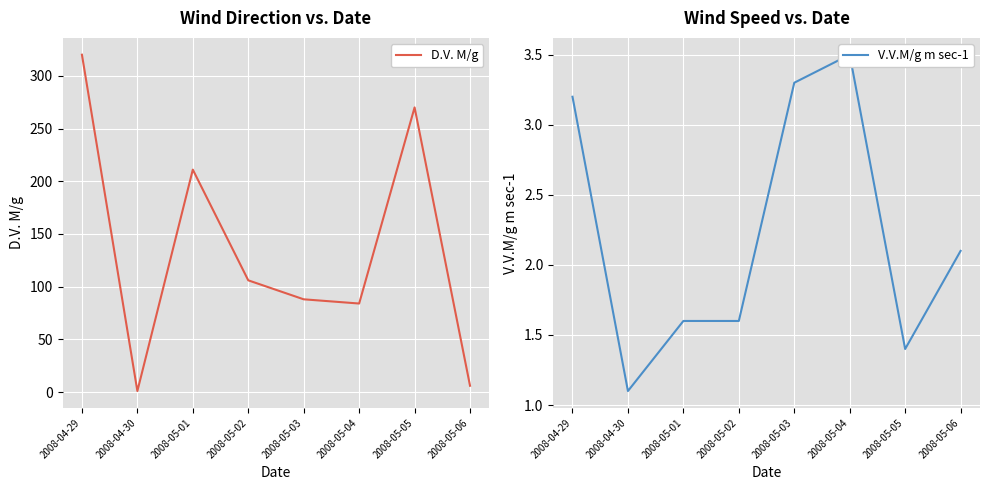

Which series has the largest total across all categories?

D.V. M/g